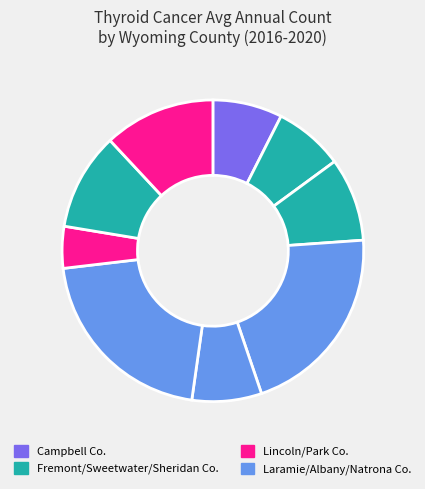

To the nearest percent, what is the difference between the largest and smallest slice percentages?

16%